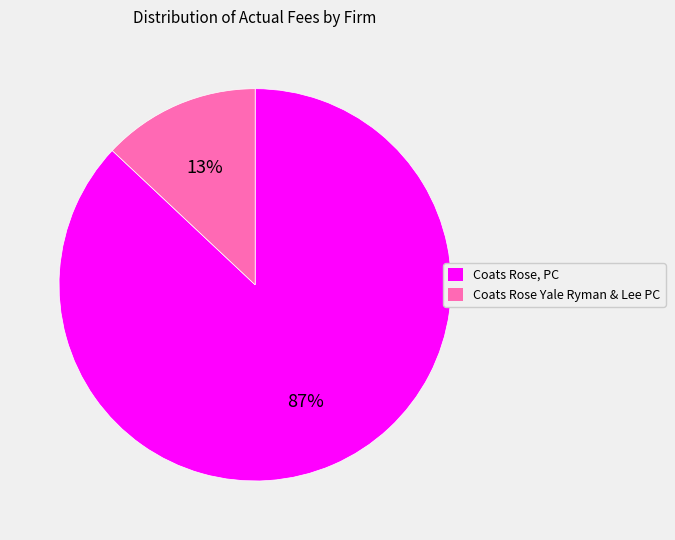

To the nearest percent, what is the difference between the largest and smallest slice percentages?

74%